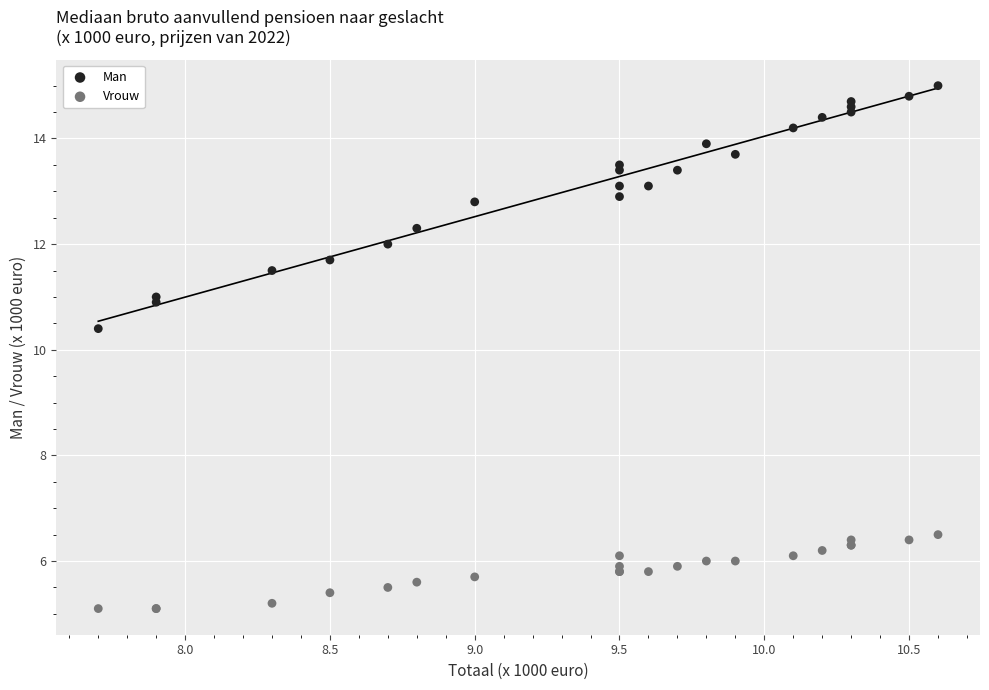

Across all series, what Y value is closest to 10?

10.4